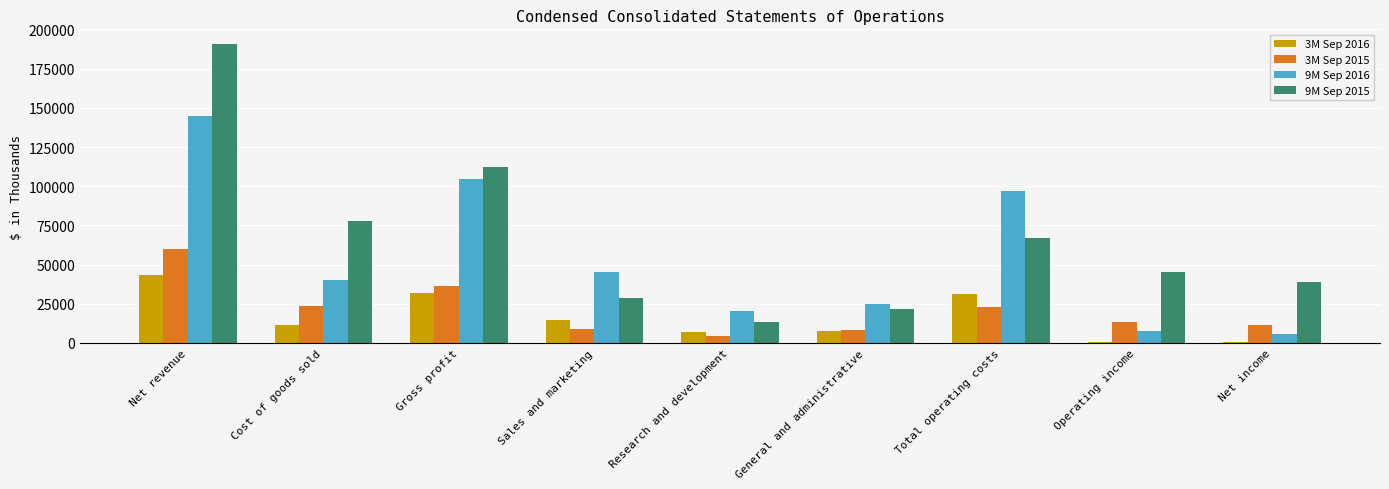

The 9M Sep 2015 series shows 78111 at Cost of goods sold. True or false?

True